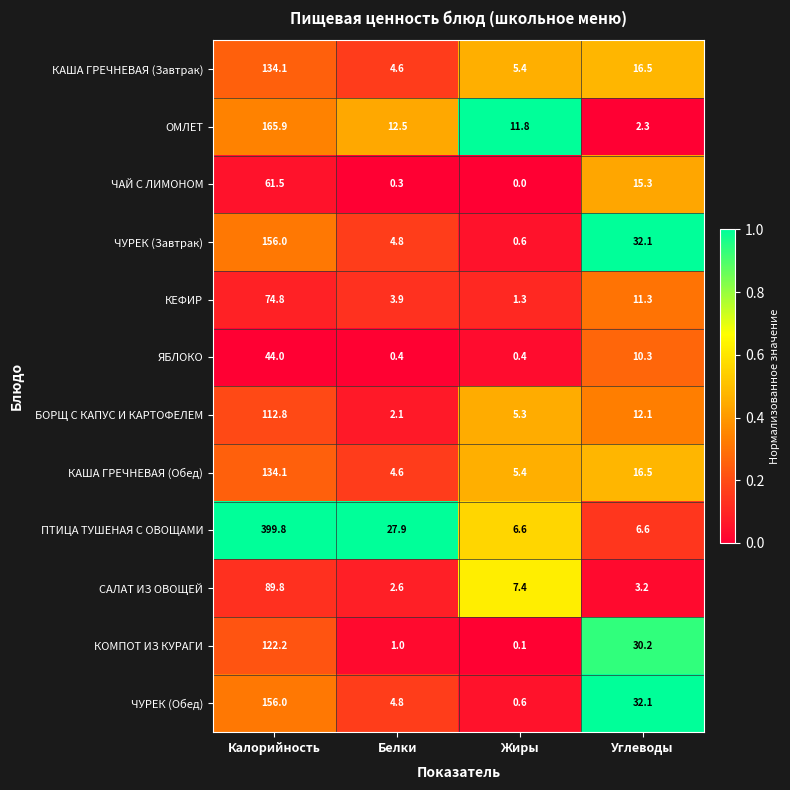

The value of КЕФИР at Углеводы is 15.3. True or false?

False